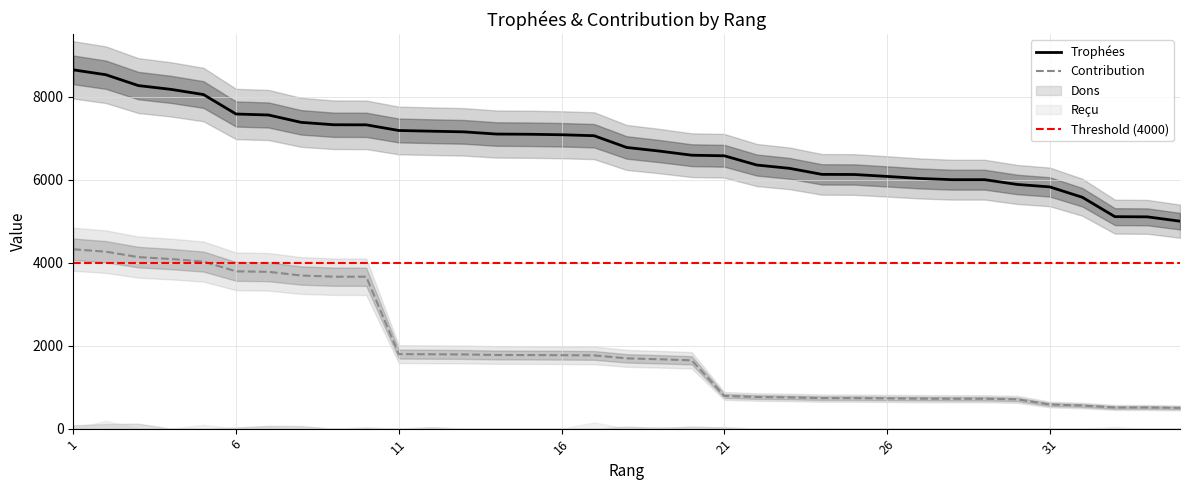

How many values in the Trophées series exceed 6777?

17